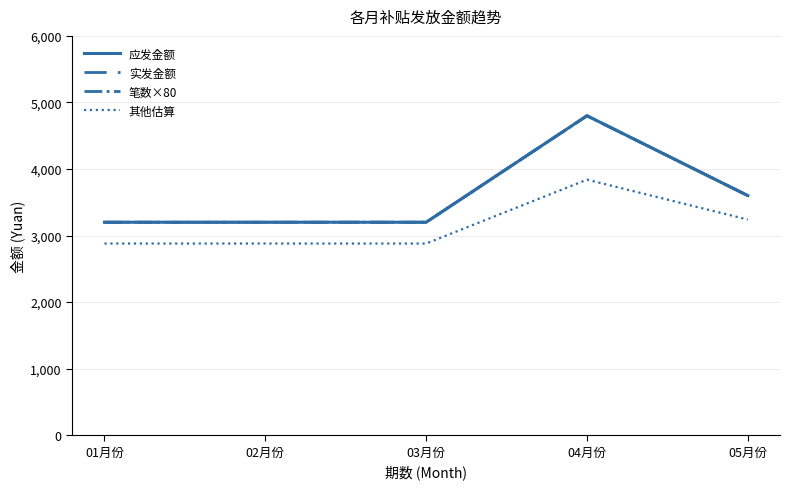

Which label corresponds to the largest value in the chart?

04月份